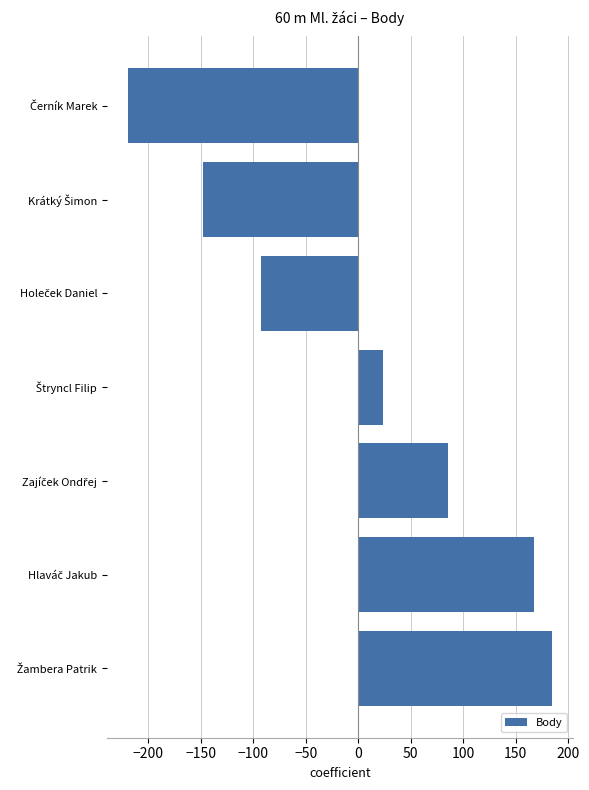

How many distinct data groups are displayed?

1